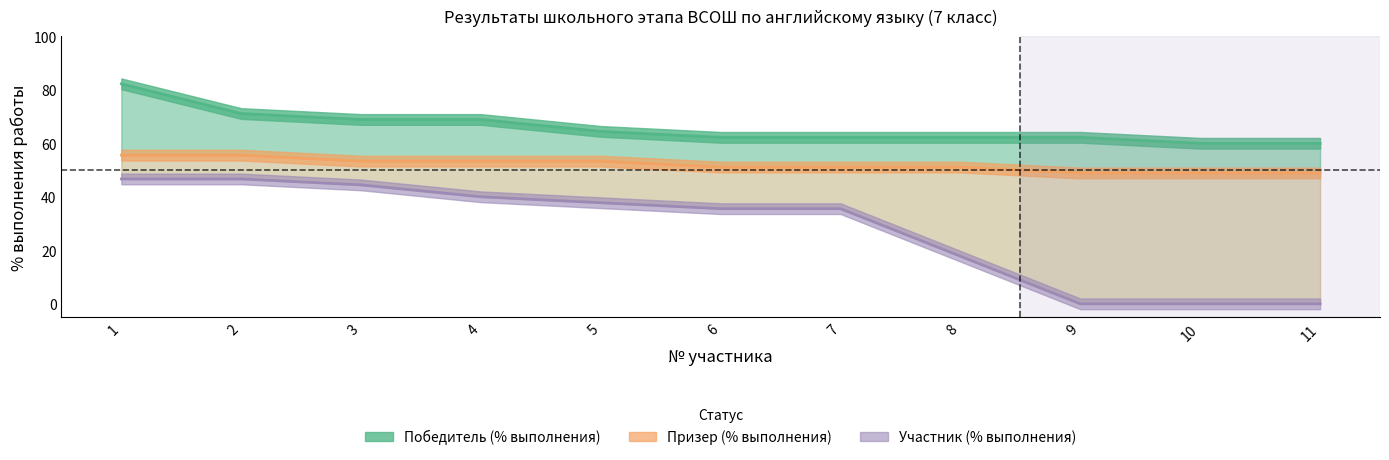

List the labels in order of Призер (% выполнения) value, largest first.

1, 2, 3, 4, 5, 6, 7, 8, 9, 10, 11